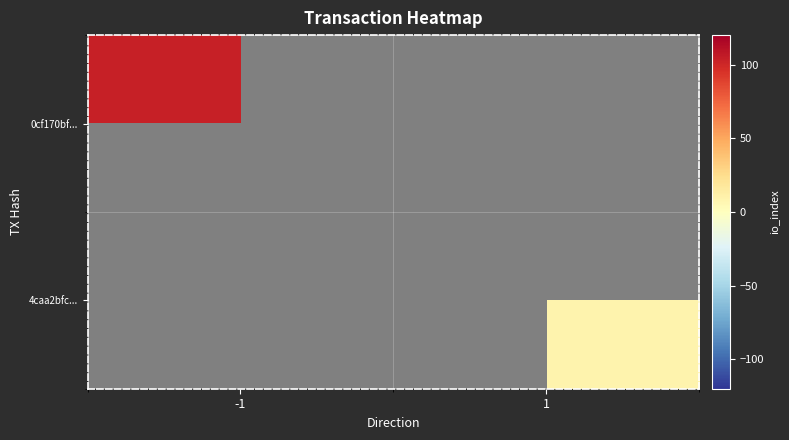

What is the greatest value displayed?

104.0